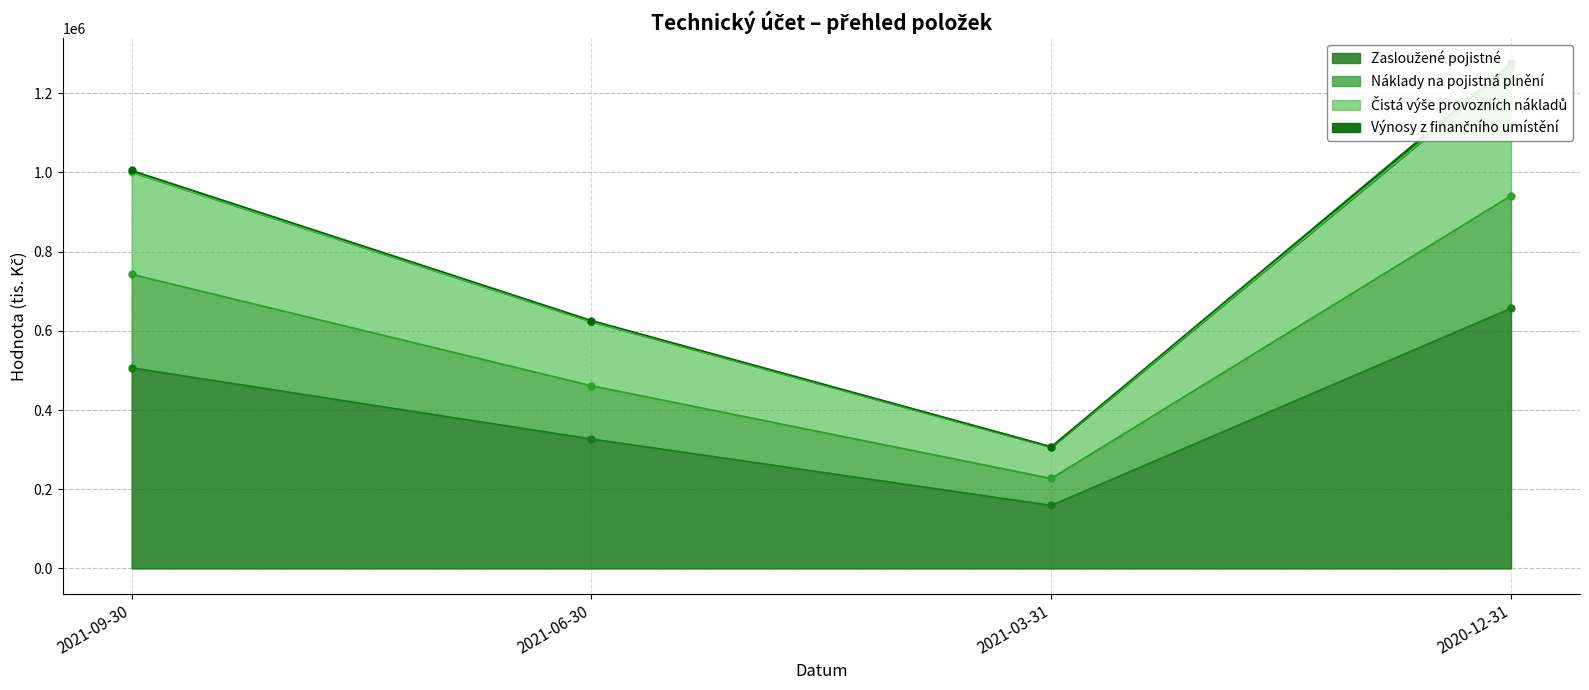

What is the label of the 2nd point from the left?

2021-06-30